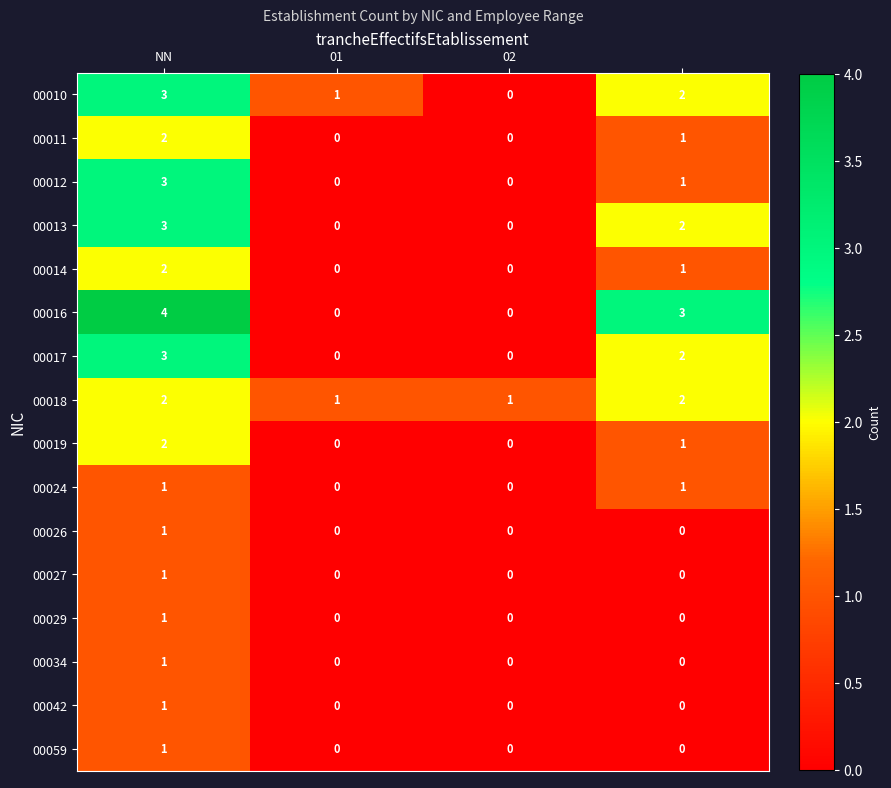

What is the sum of all 00011 values?

3